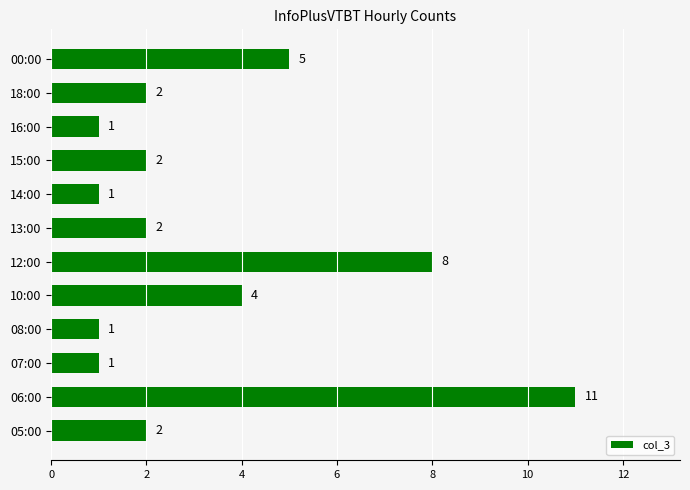

How many data points are less than 2?

4